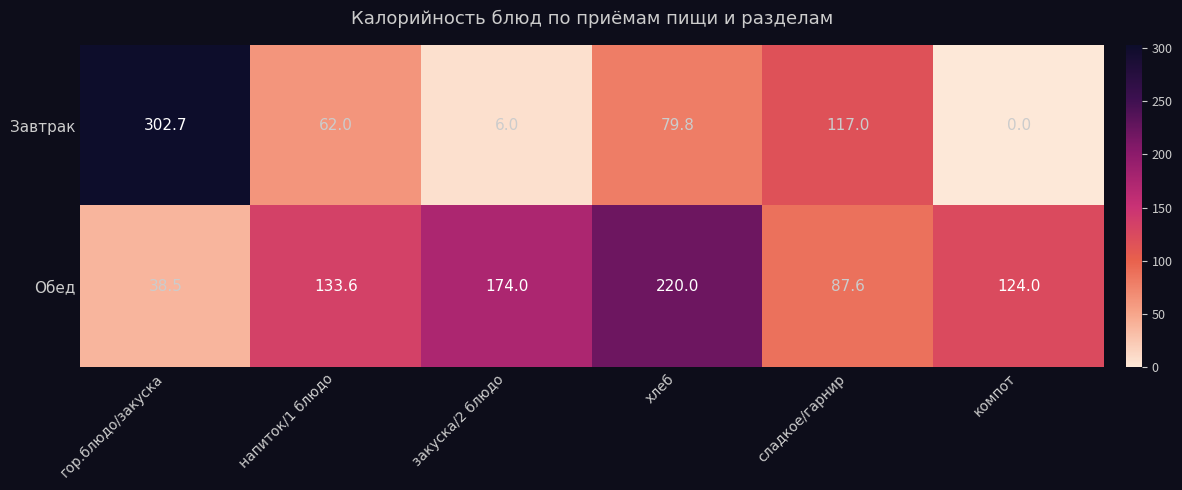

What is the difference between the Завтрак values at хлеб and компот?

79.8